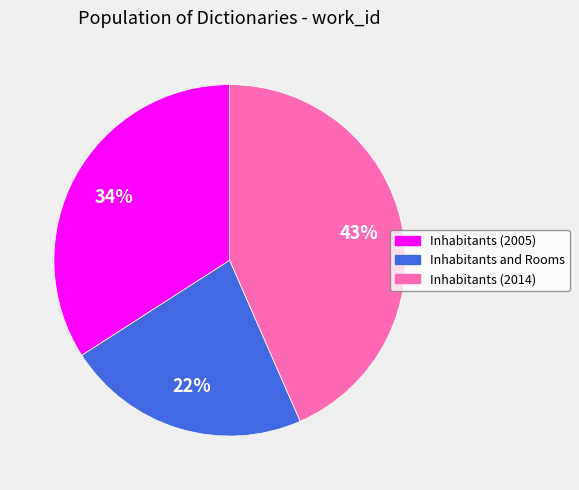

How many slices are in this pie chart?

3